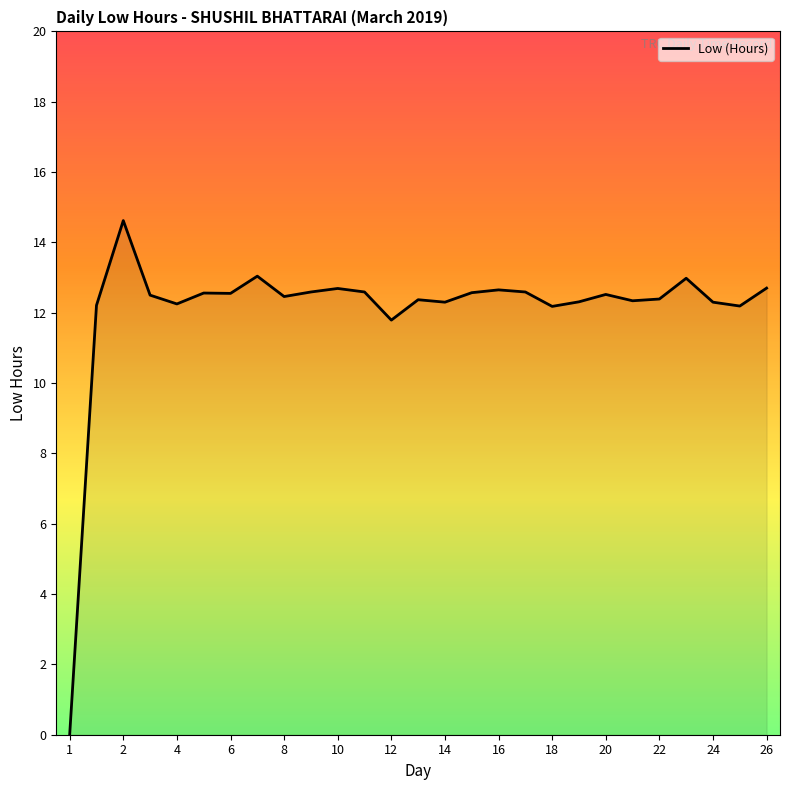

How many lines are shown in the chart?

1